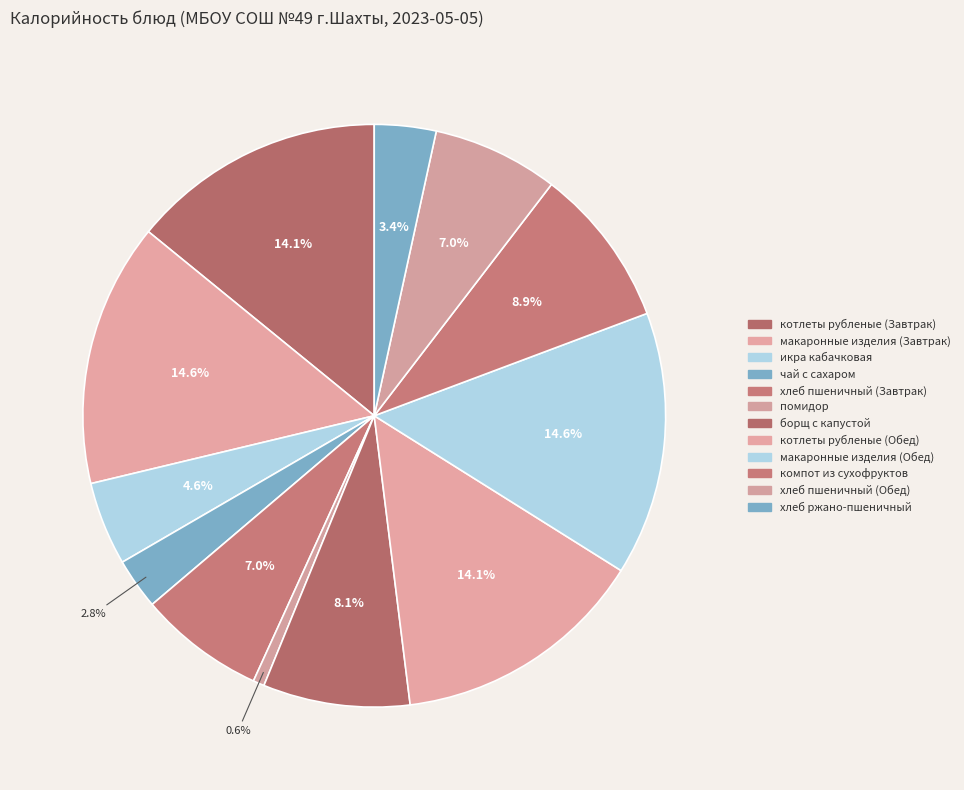

To the nearest percent, what portion does хлеб пшеничный (Завтрак) represent?

7%